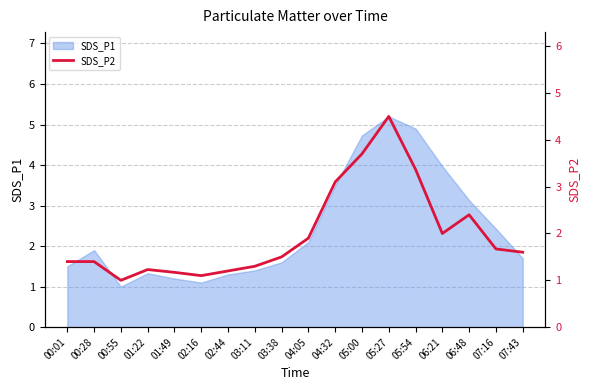

The value of SDS_P1 at 01:22 is 1.9. True or false?

False